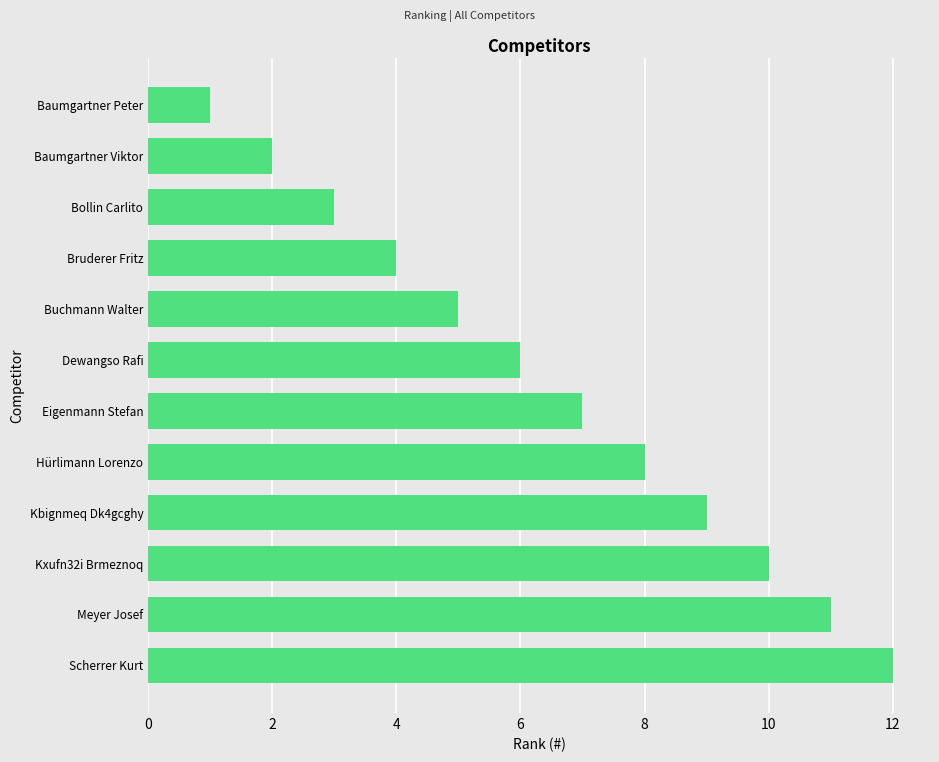

Between Baumgartner Peter and Eigenmann Stefan, which is larger?

Eigenmann Stefan